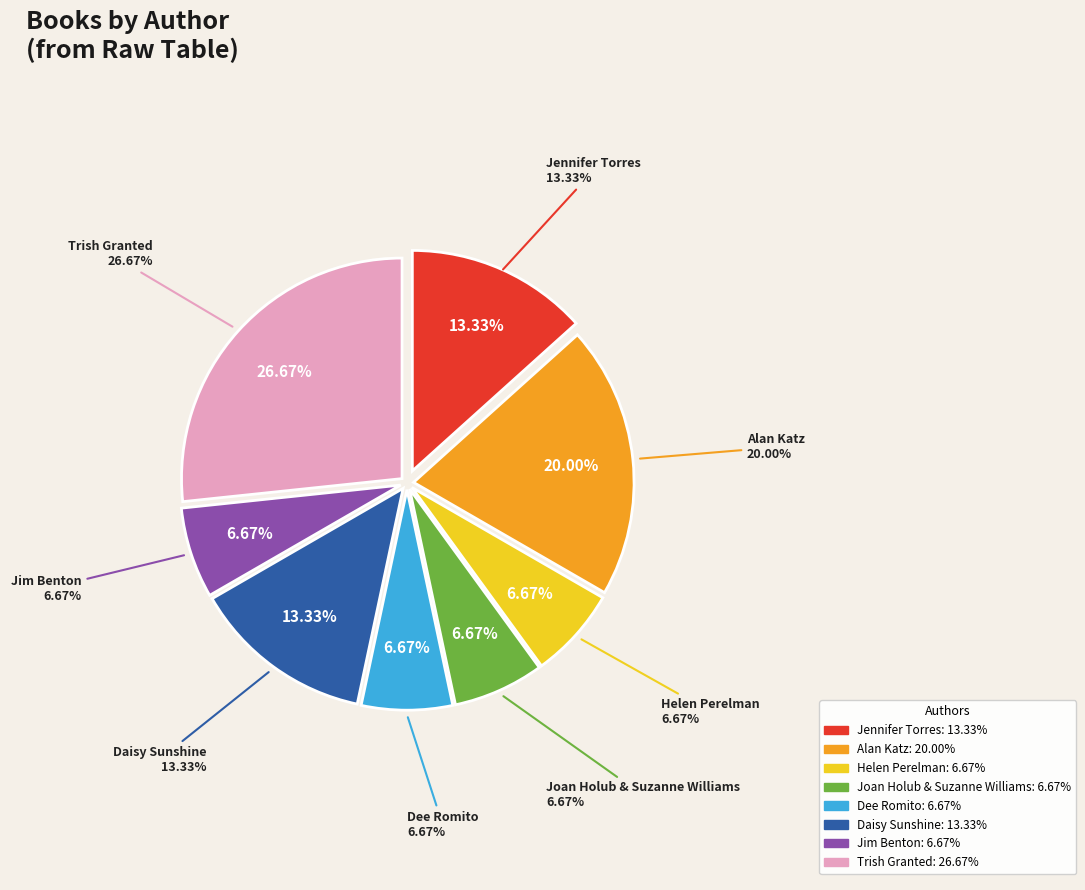

What percentage is NOT represented by Joan Holub & Suzanne Williams?

93.3%